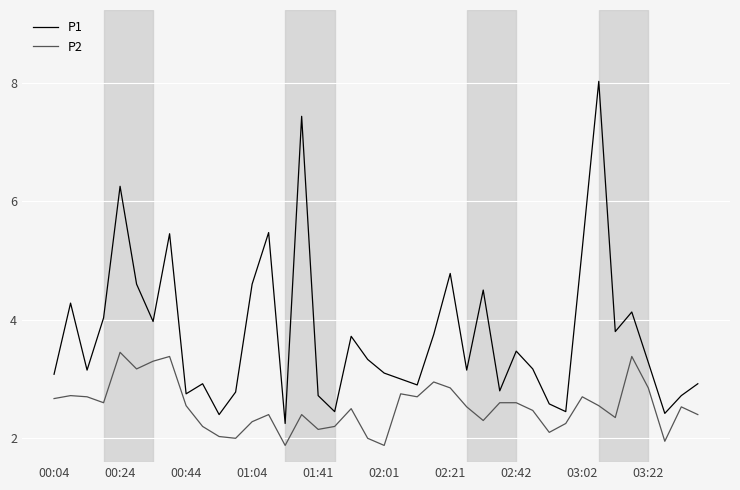

Does the chart display data point markers on the line(s)?

No